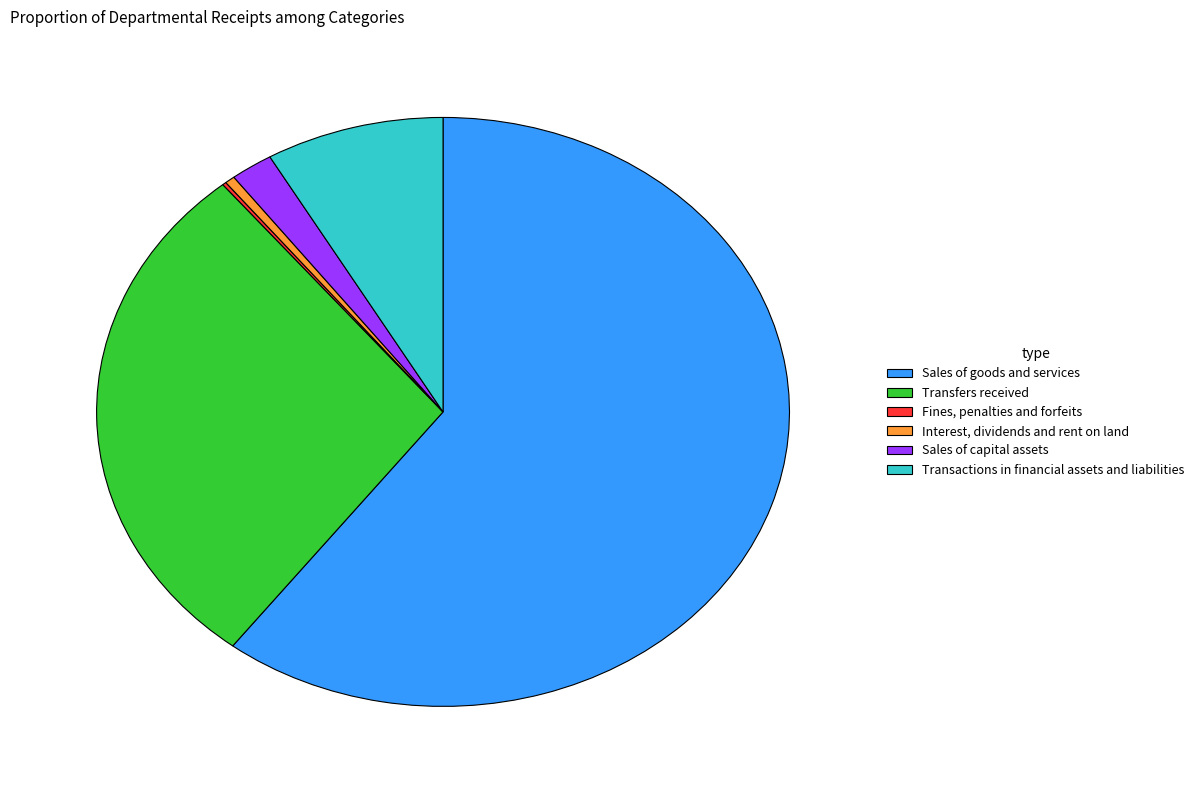

Between Transactions in financial assets and liabilities and Sales of capital assets, which is larger?

Transactions in financial assets and liabilities